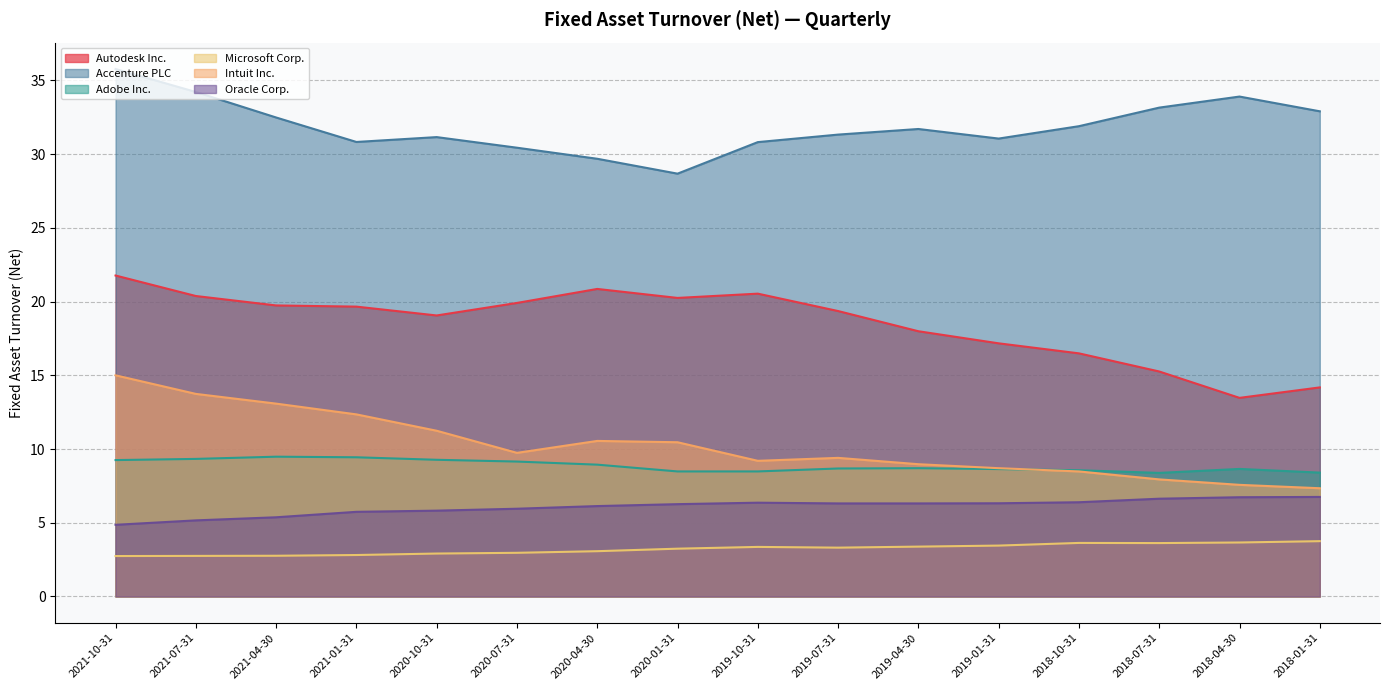

What is the difference between the second highest and minimum values in the Autodesk Inc. series?

7.4